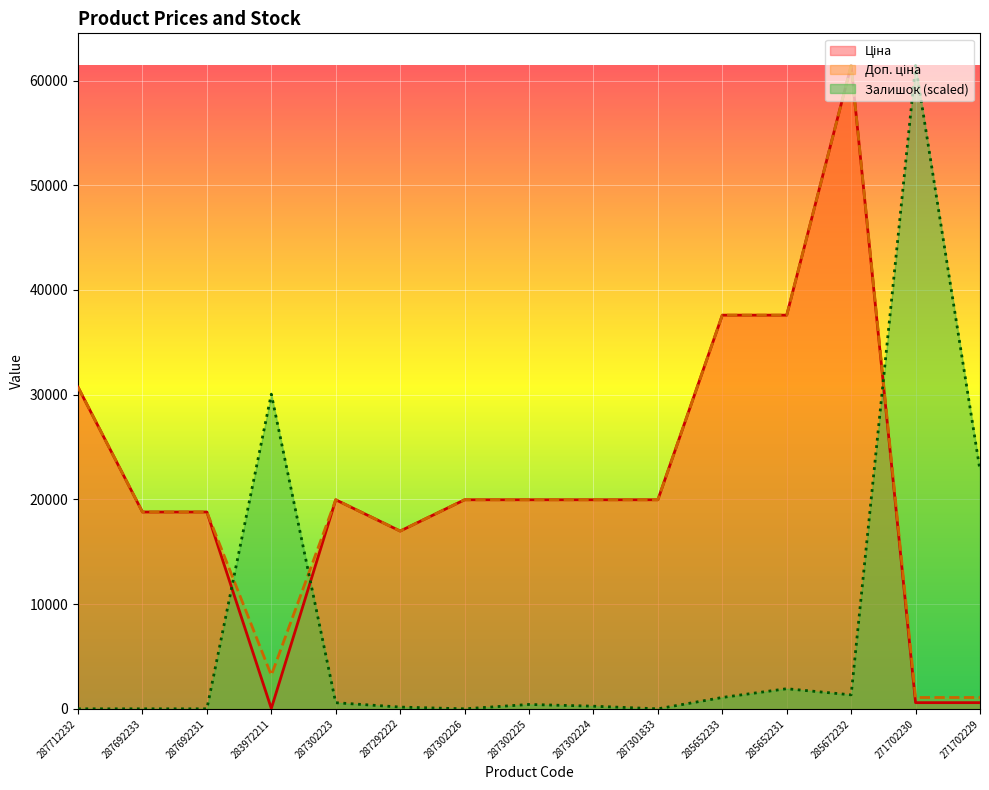

Reading right to left, extract all data points from this chart.

Ціна: 589.9	589.9	61434.3	37593.6	37593.6	19964.2	19964.2	19964.2	19964.2	16976.3	19964.2	32.0	18796.8	18796.8	30717.1
Доп. ціна: 1081.7	1081.7	61434.3	37593.6	37593.6	19964.2	19964.2	19964.2	19964.2	16976.3	19964.2	3205.0	18796.8	18796.8	30717.1
Залишок: 22787.4	61434.3	1335.5	1919.8	1085.1	0.0	250.4	417.4	0.0	166.9	584.3	30049.4	0.0	0.0	0.0